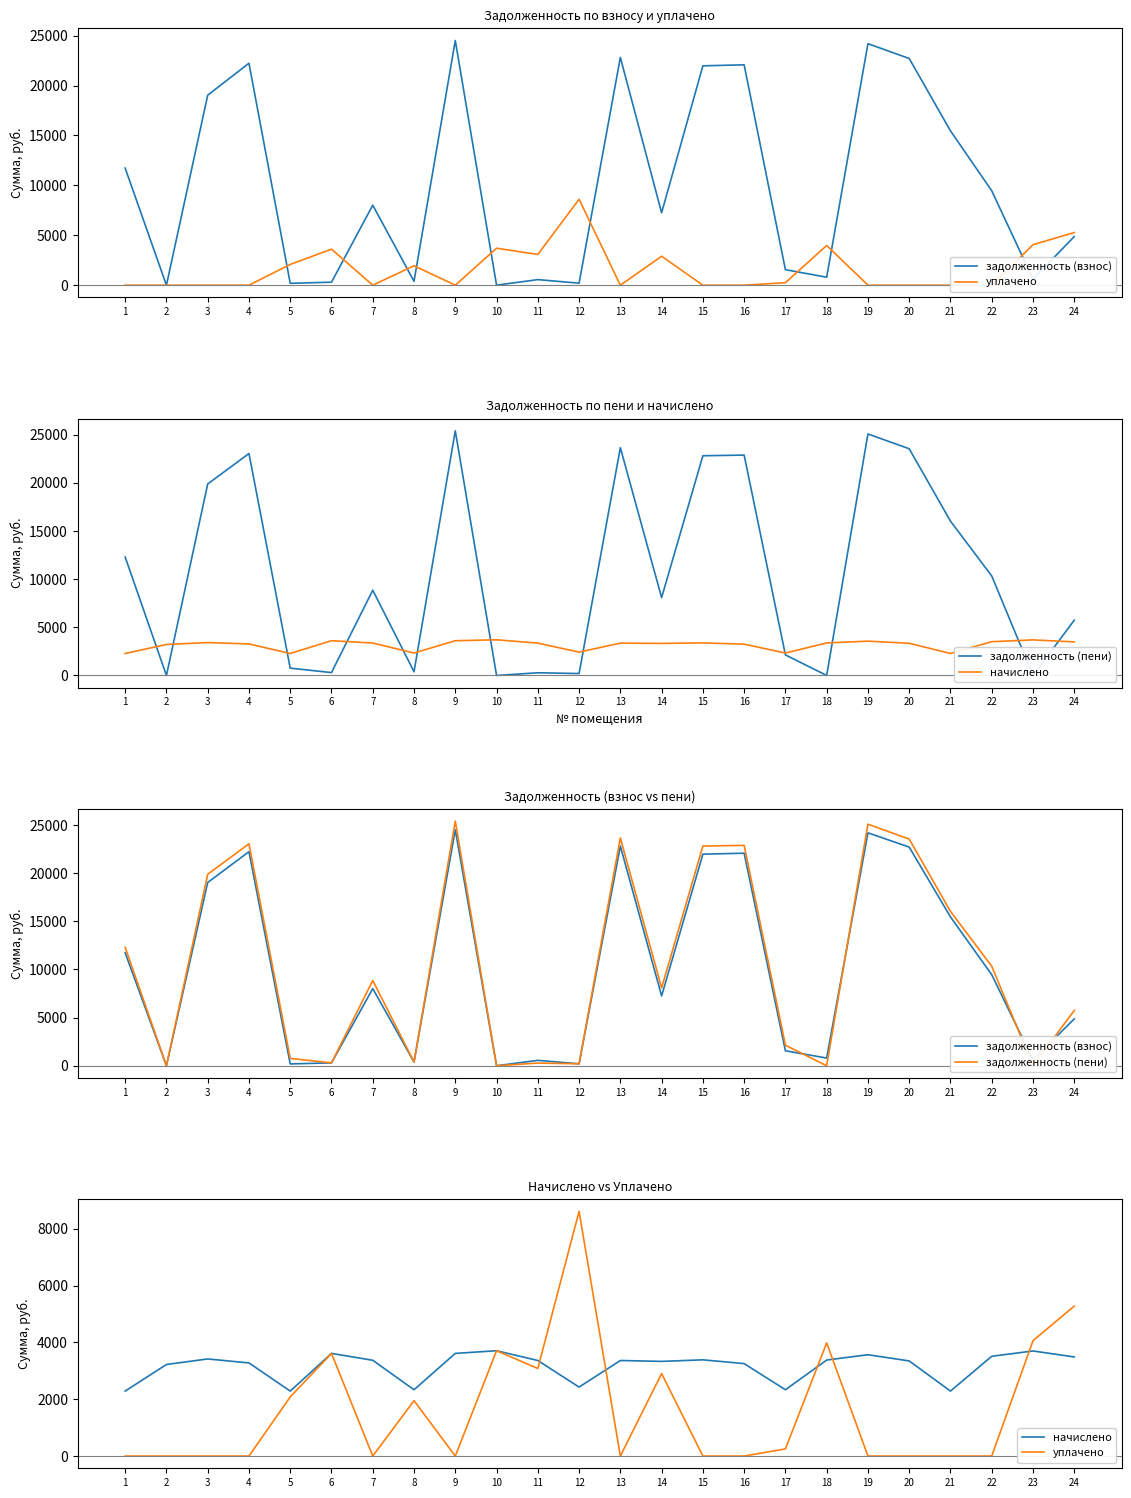

Reading right to left, extract all data points from this chart.

задолженность (взнос): 24=4869.7	23=607.7	22=9459.5	21=15461.2	20=22710.3	19=24192.7	18=799.7	17=1554.8	16=22075.2	15=21975.1	14=7253.8	13=22816.3	12=202.8	11=560.2	10=3.6	9=24510.3	8=389.1	7=8014.1	6=300.9	5=190.4	4=22234.0	3=19034.7	2=0.0	1=11729.1
уплачено: 24=5276.1	23=4059.2	22=0.0	21=0.0	20=0.0	19=0.0	18=3980.3	17=250.5	16=0.0	15=0.0	14=2900.7	13=0.0	12=8609.1	11=3081.0	10=3704.4	9=0.0	8=1948.8	7=0.0	6=3611.8	5=2079.2	4=0.0	3=0.0	2=0.0	1=0.0
задолженность (пени): 24=5741.4	23=0.0	22=10337.0	21=16032.5	20=23546.9	19=25083.8	18=0.0	17=2137.8	16=22888.3	15=22821.4	14=8086.4	13=23656.8	12=202.2	11=280.7	10=3.7	9=25413.1	8=389.2	7=8856.5	6=300.9	5=761.8	4=23053.0	3=19888.8	2=0.0	1=12300.4
начислено: 24=3486.6	23=3697.2	22=3510.0	21=2285.4	20=3346.2	19=3564.6	18=3377.4	17=2332.2	16=3252.6	15=3385.2	14=3330.6	13=3361.8	12=2425.8	11=3361.8	10=3705.0	9=3611.4	8=2332.2	7=3369.6	6=3611.4	5=2285.4	4=3276.0	3=3416.4	2=3221.4	1=2285.4